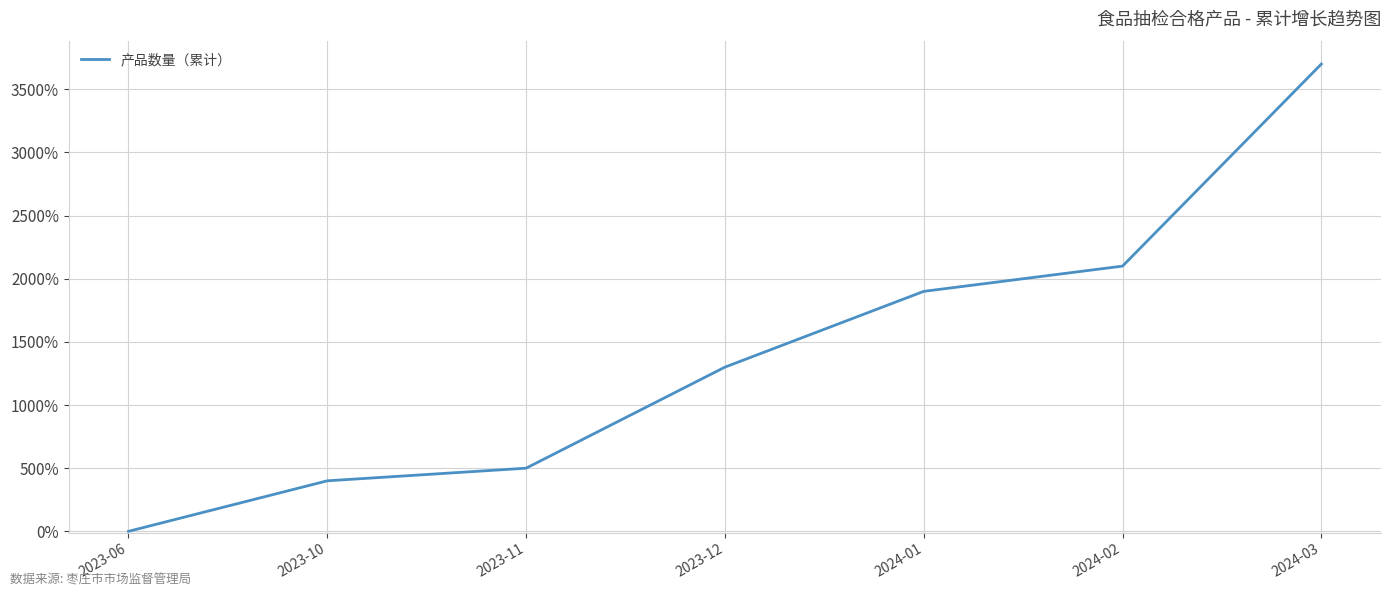

What is the difference between the values at 2024-01 and 2023-10?

1500